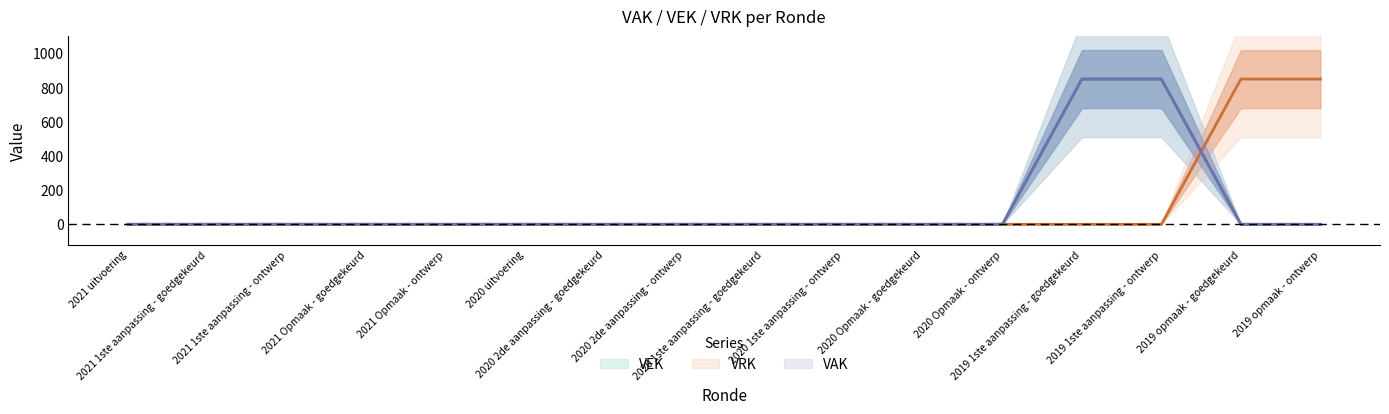

Which series ends up on top after the final intersection of VAK and VRK?

VRK